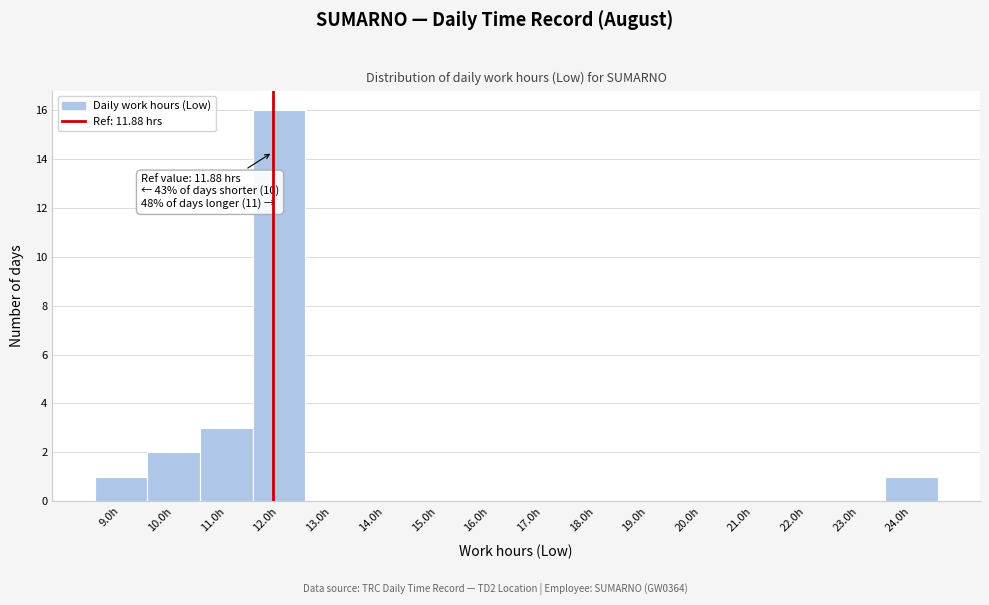

Over which range of the x-axis is the bar tallest?

11.5 to 12.5